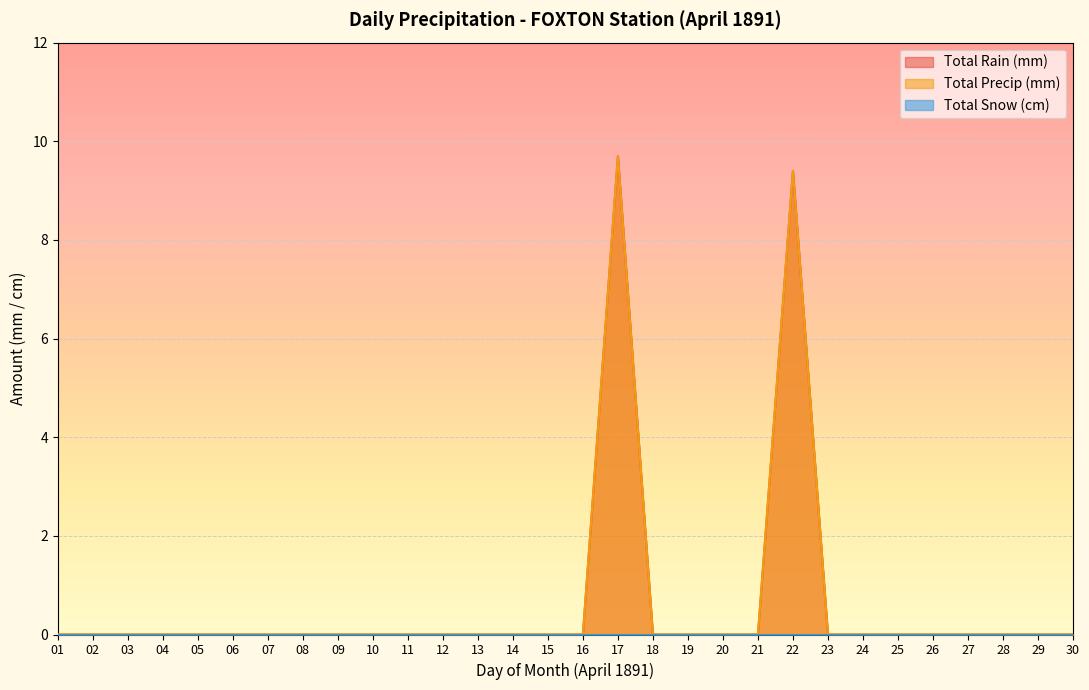

What is the highest value of the Total Rain (mm) series?

9.7